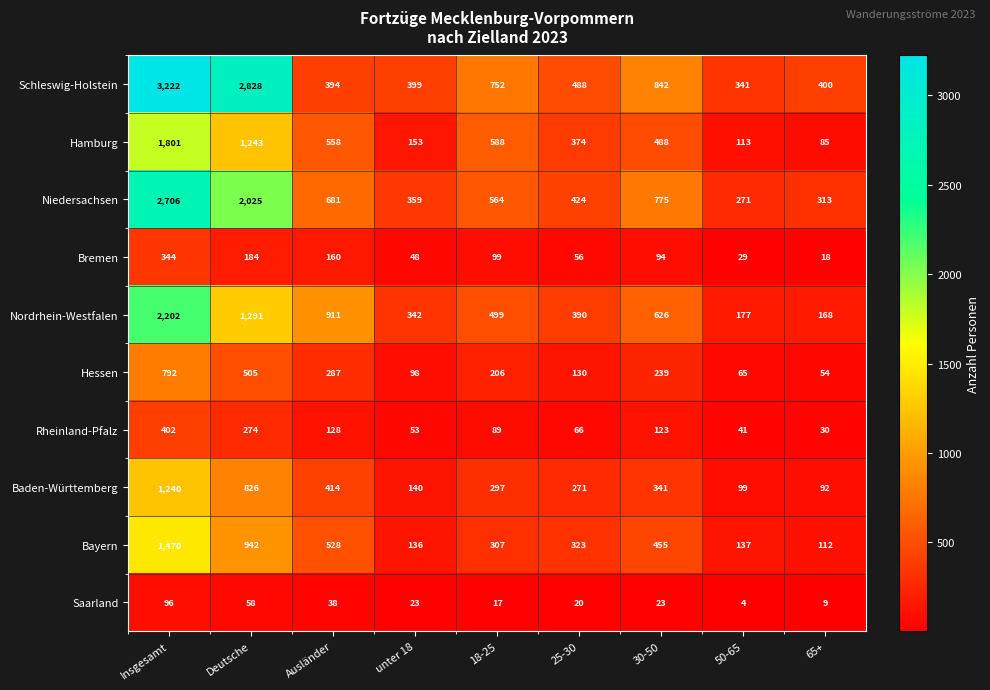

Is the value of Saarland at Ausländer greater than the value of Rheinland-Pfalz at Insgesamt?

No